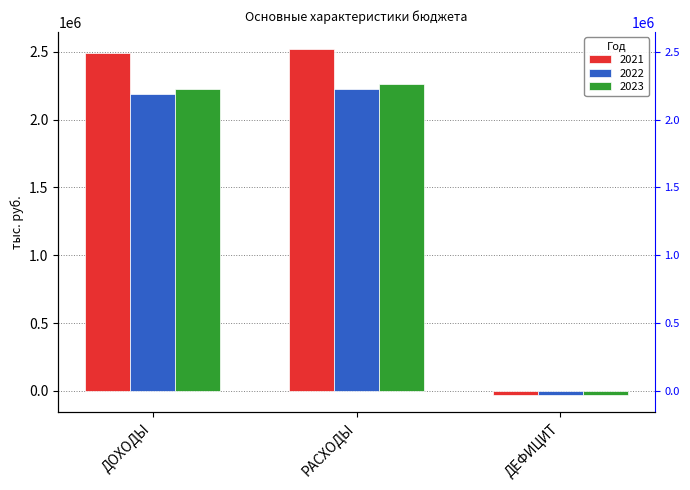

What is the average value of the 2022 series?

1461699